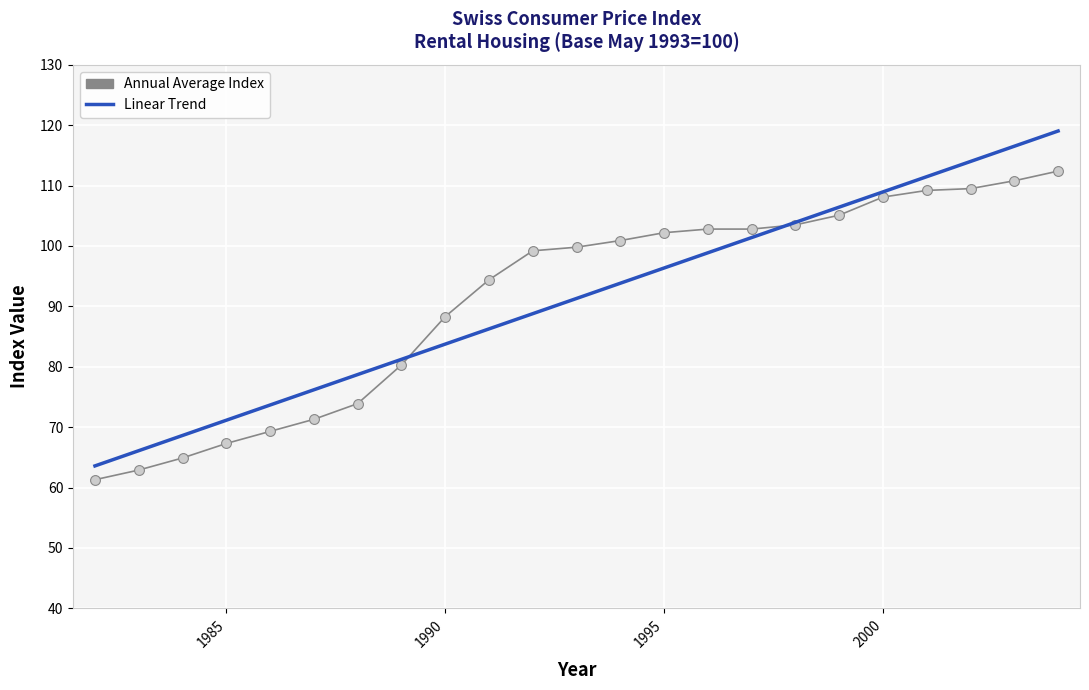

At how many categories does at least one series exceed 105?

6